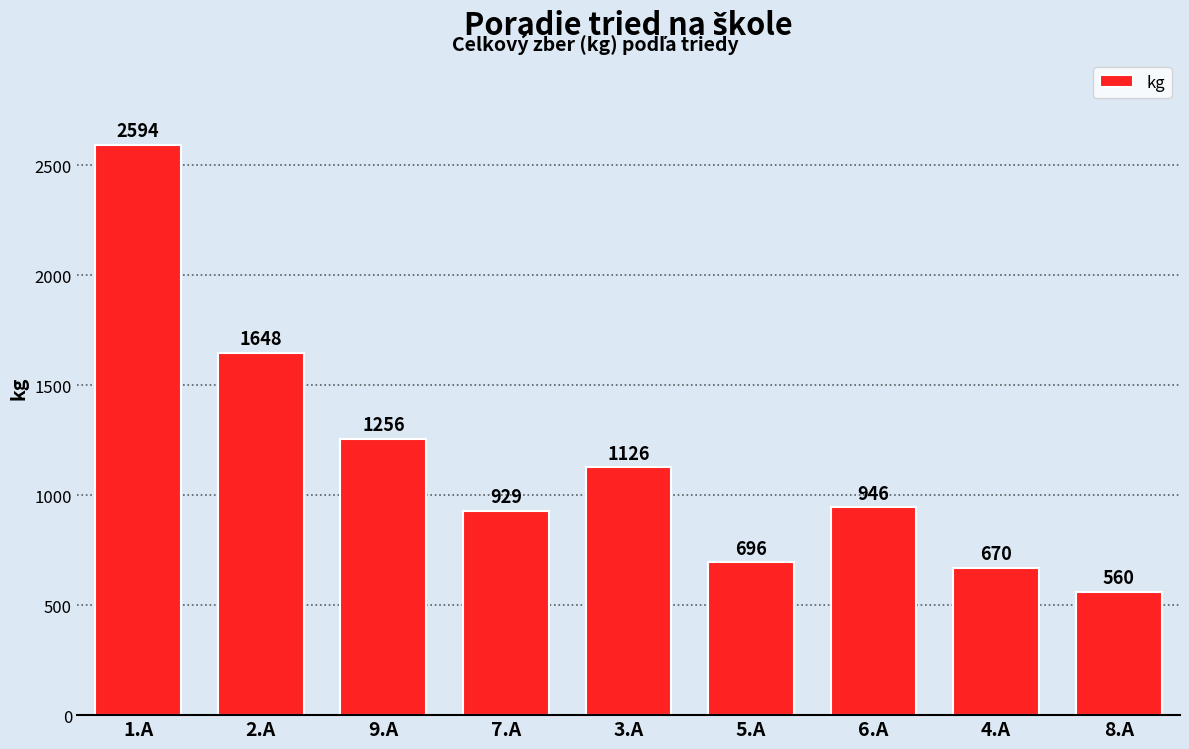

What position from the left is 4.A?

8